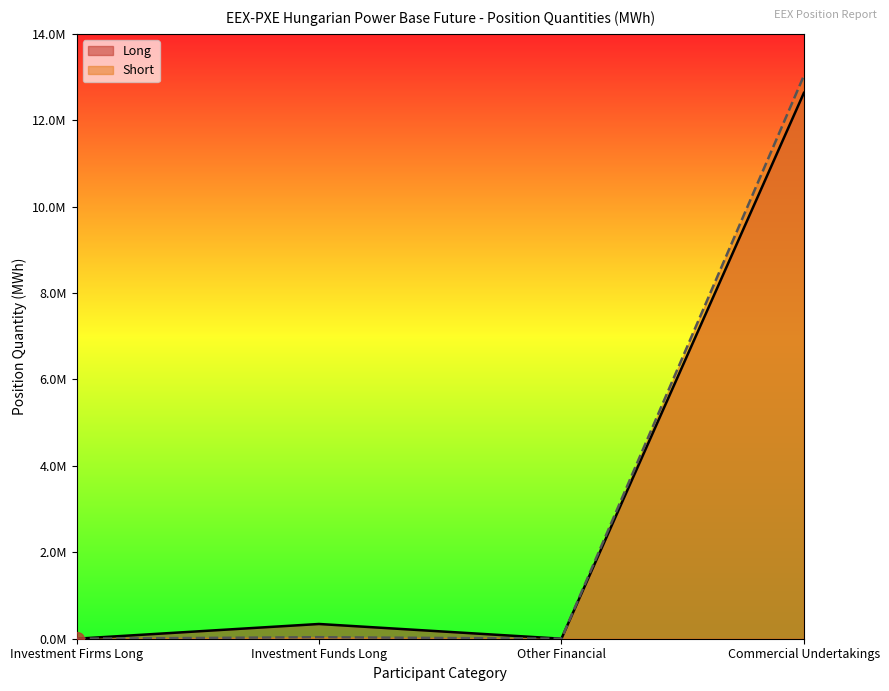

The value of Short at Other Financial is 5456895. True or false?

False